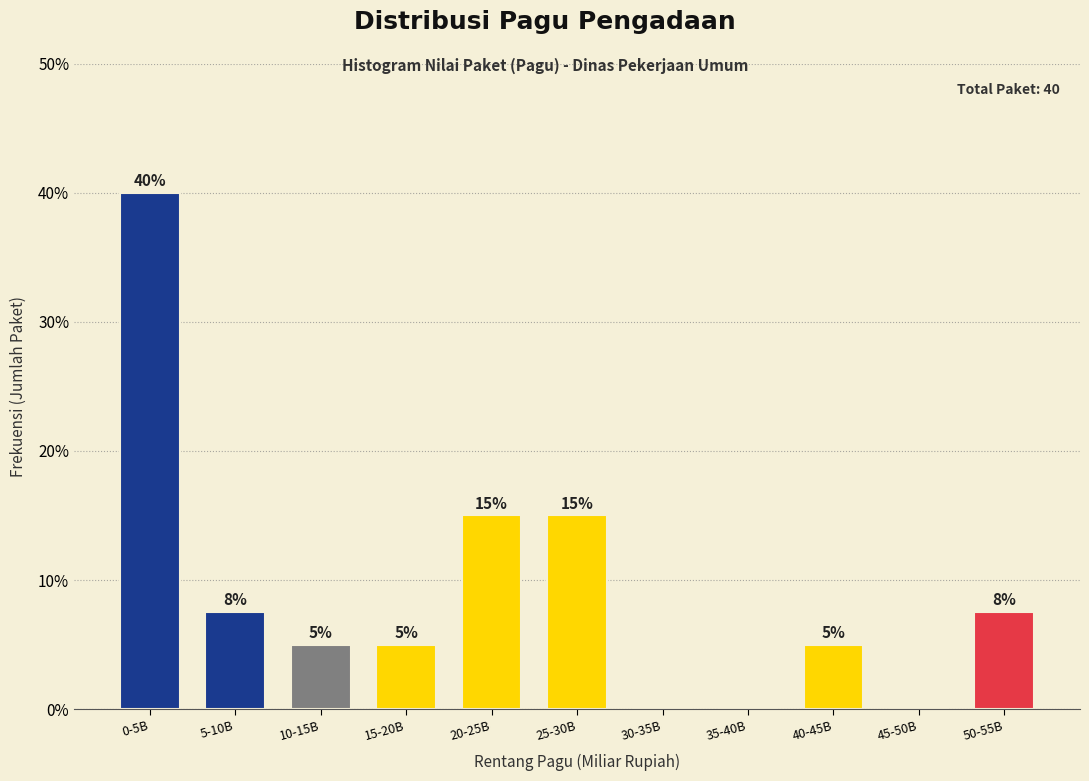

Between 5-10B and 20-25B, which is larger?

20-25B